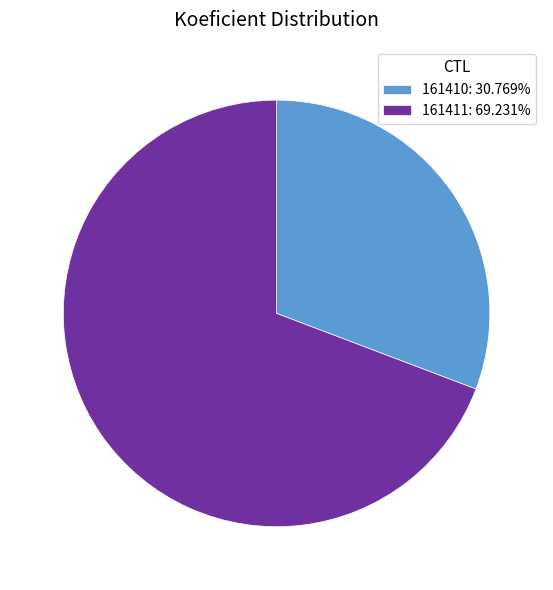

Count the number of slices in the pie.

2